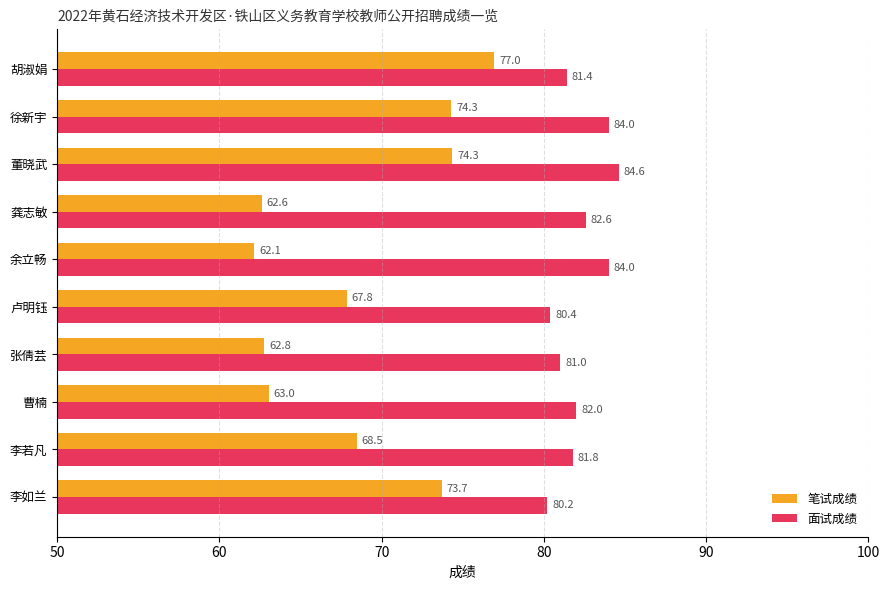

Which series changed the most between 董晓武 and 徐新宇?

面试成绩